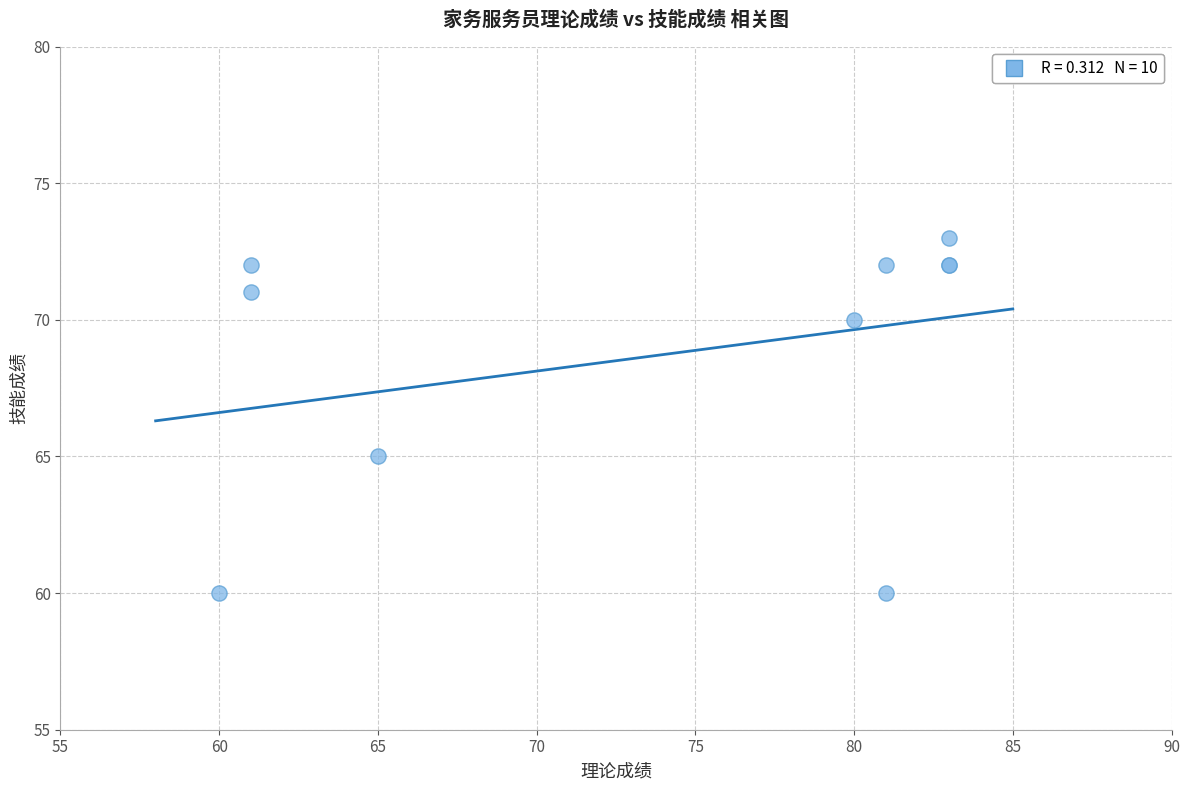

What Y value in the scatter plot is closest to 66?

65